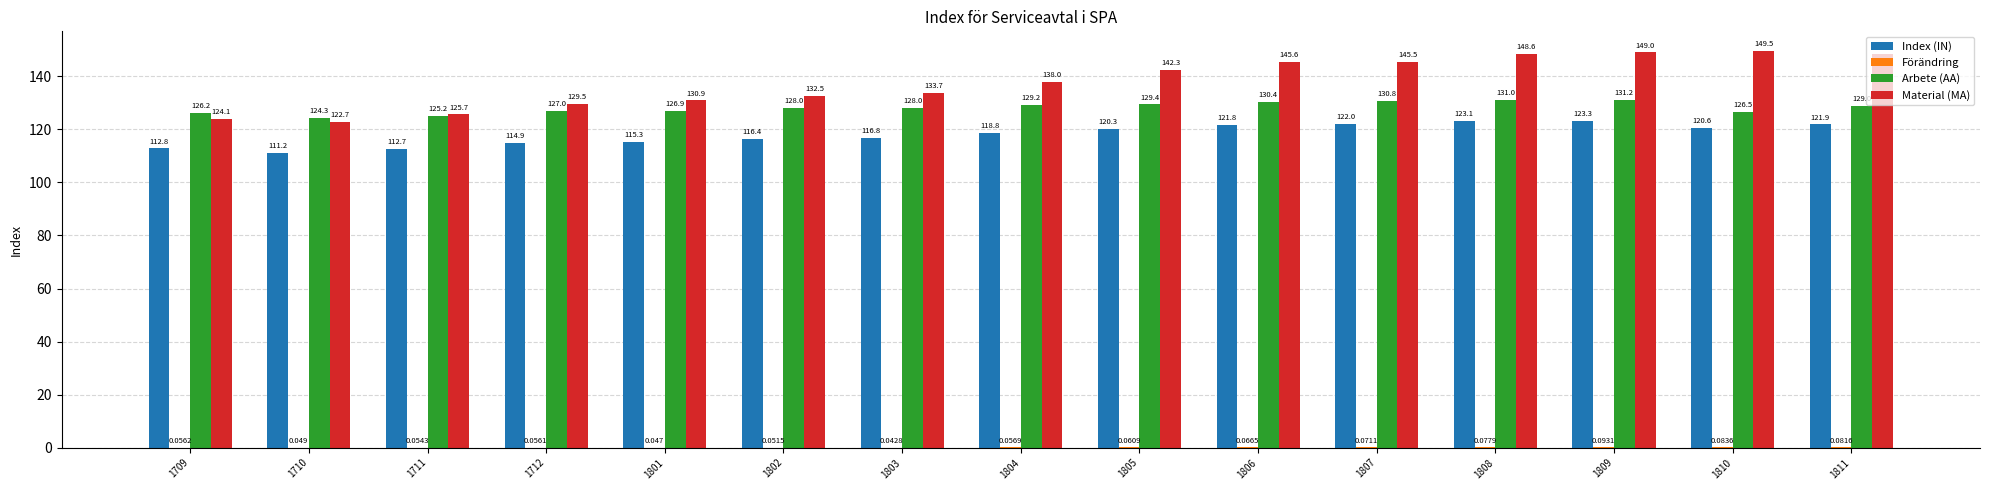

Which series has the largest total across all categories?

Material (MA)